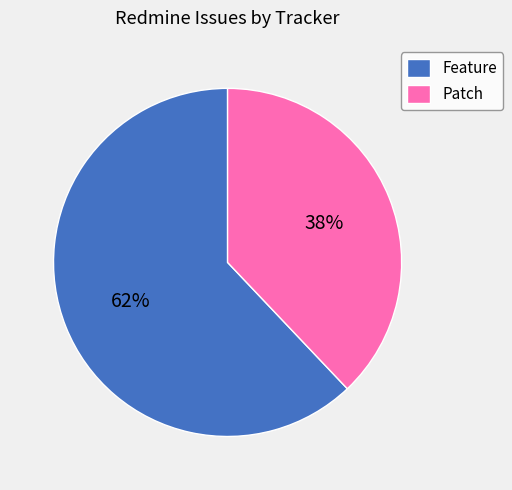

Is there any slice that represents more than half of the pie?

Yes